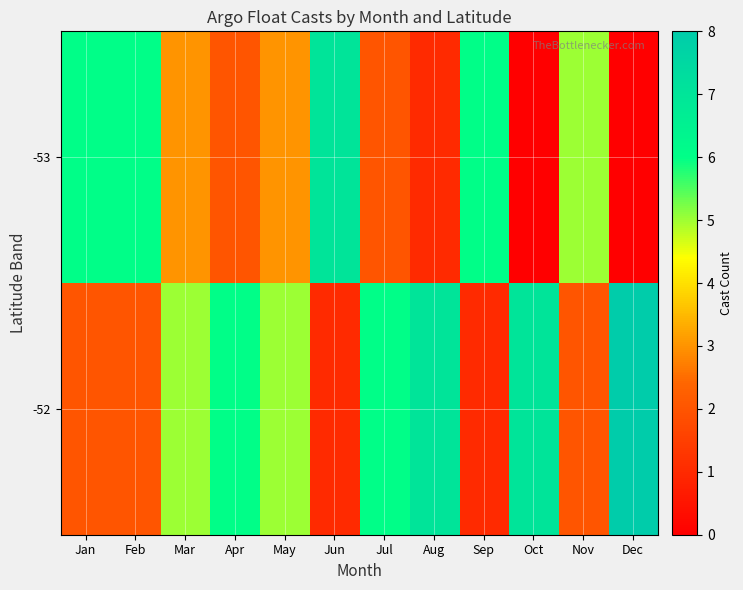

Count the number of data series in this chart.

2